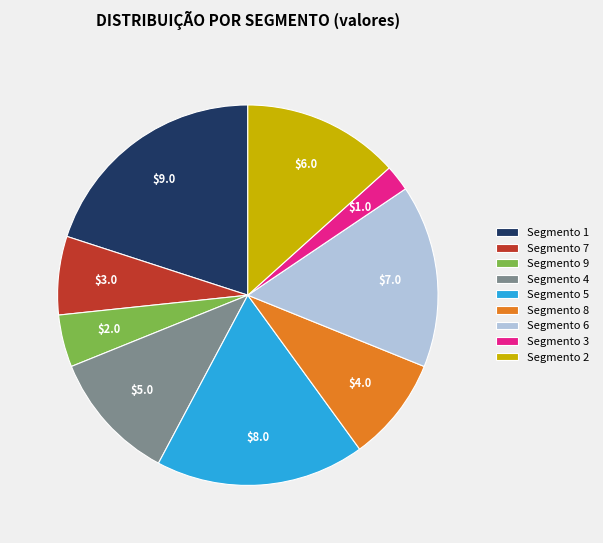

Is there a majority slice in this chart?

No